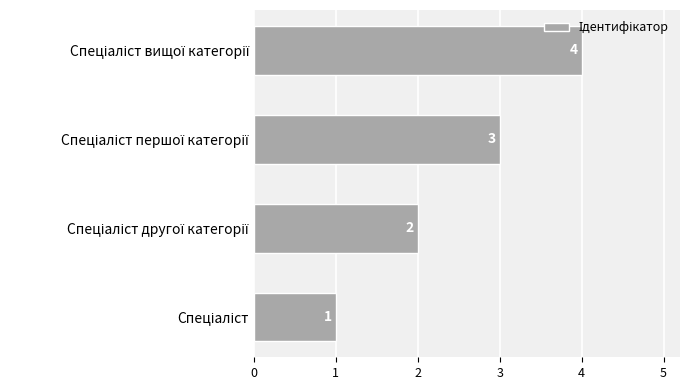

What is the greatest value displayed?

4